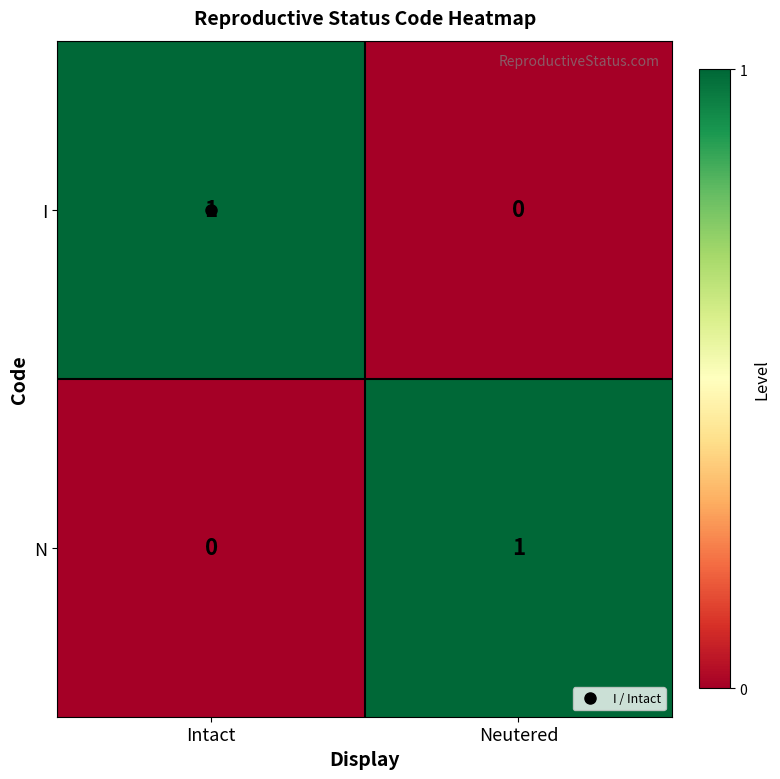

List the labels in order of I value, smallest first.

Neutered, Intact